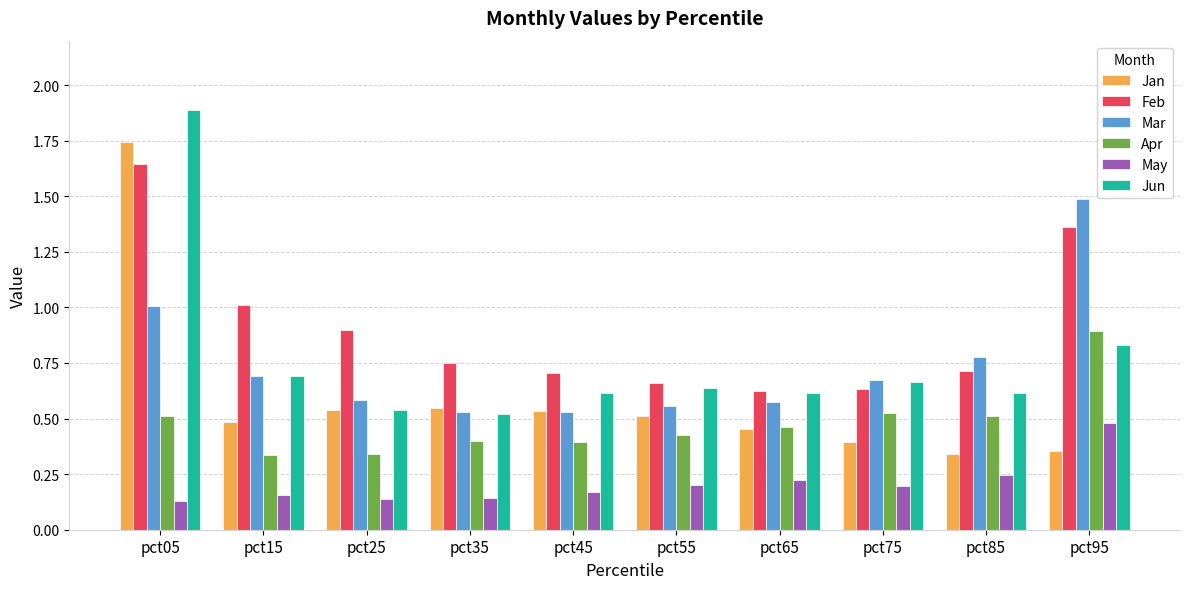

What is the greatest value displayed?

1.9